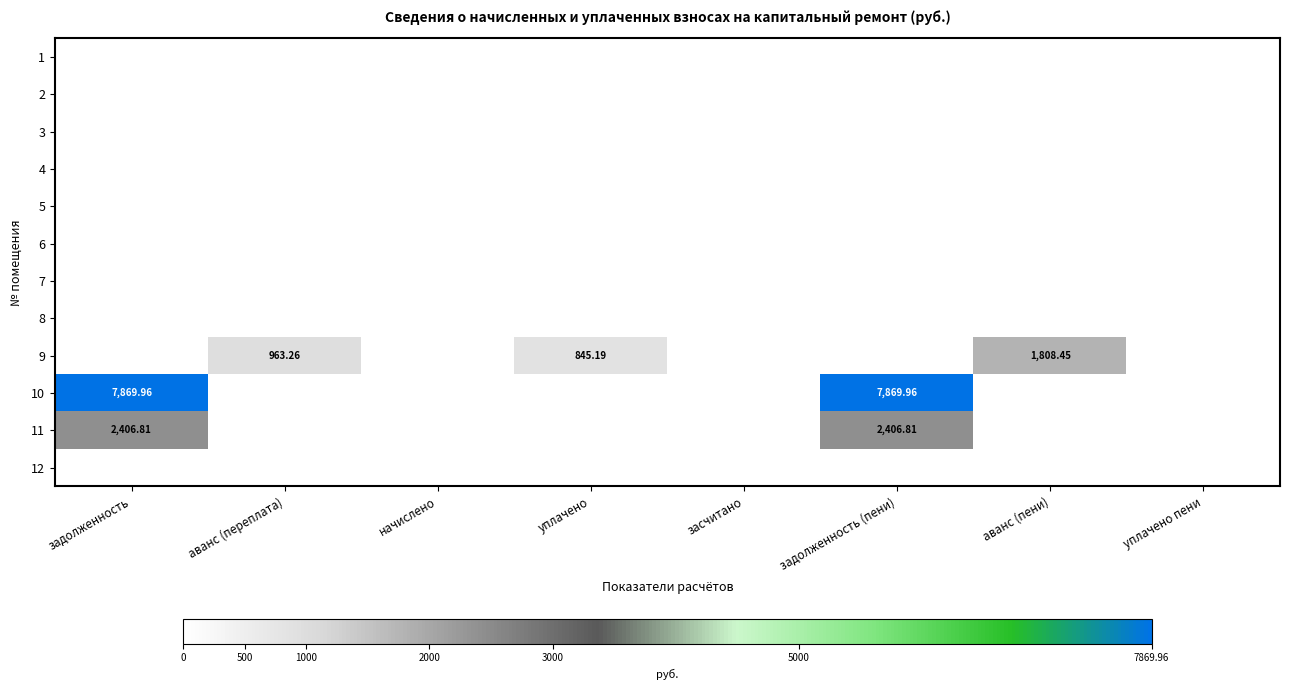

At which category does the chart reach its minimum across all series?

задолженность